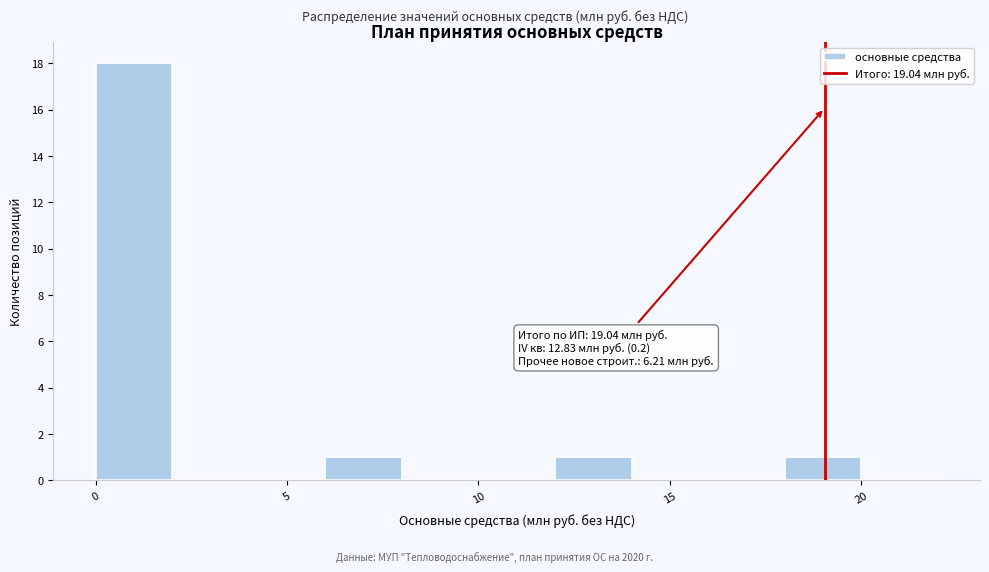

Which range on the x-axis has the tallest bar?

0 to 2